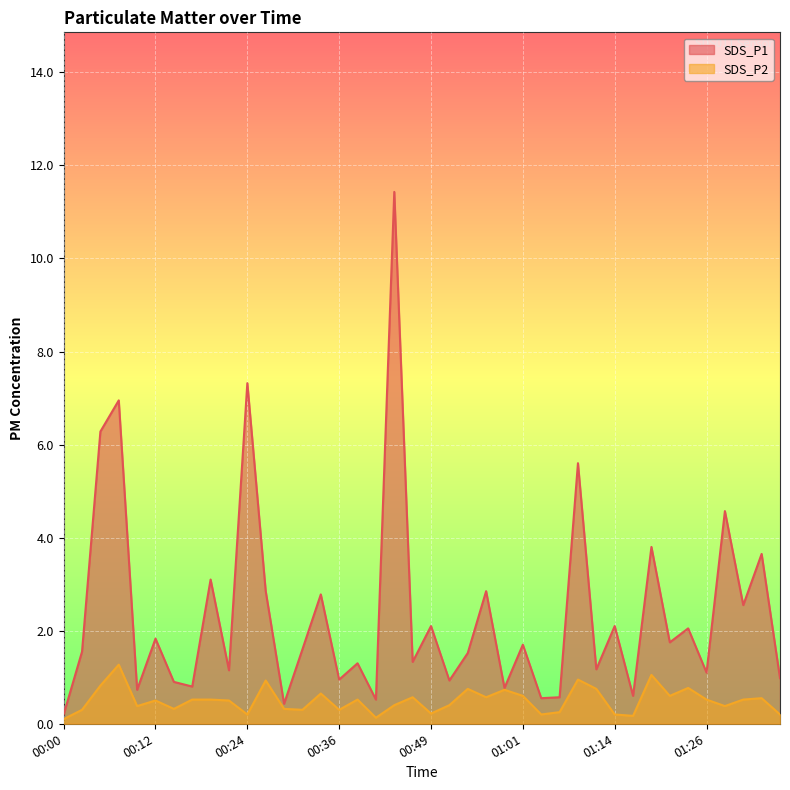

What position from the left is 00:44?

19